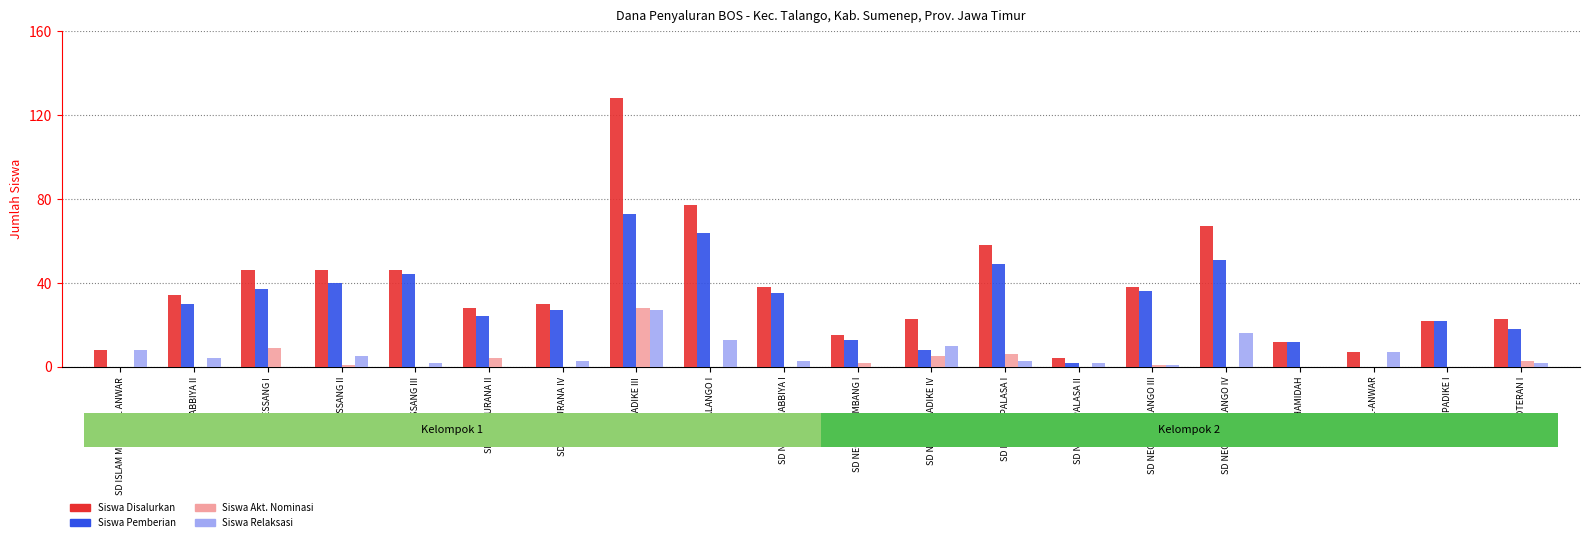

The value of Siswa Pemberian at SDN POTERAN I is 25. True or false?

False